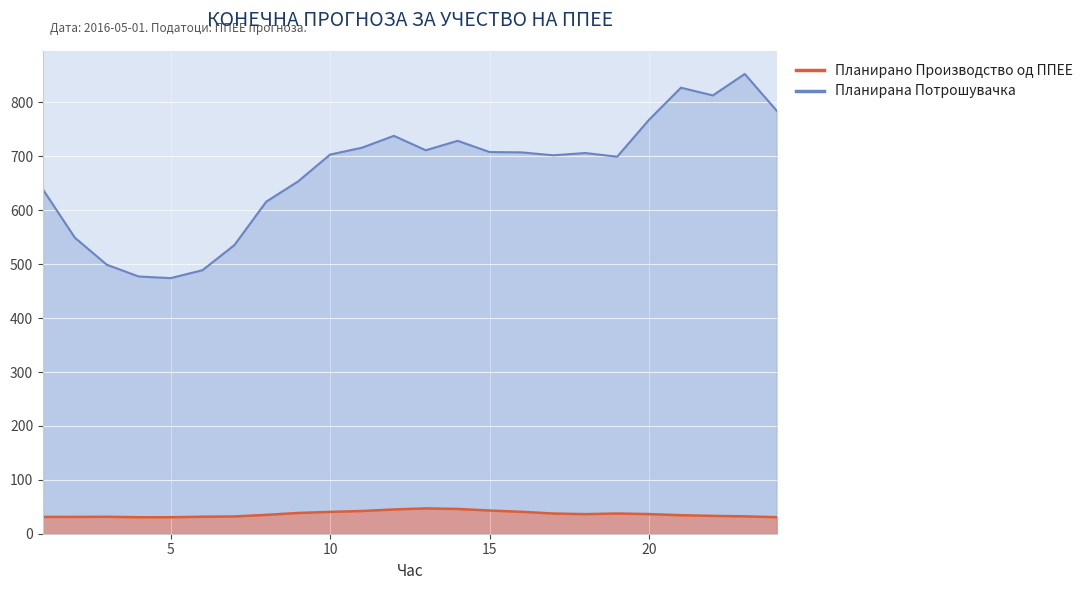

True or false: Планирана Потрошувачка and Планирано Производство од ППЕЕ intersect in this chart.

False